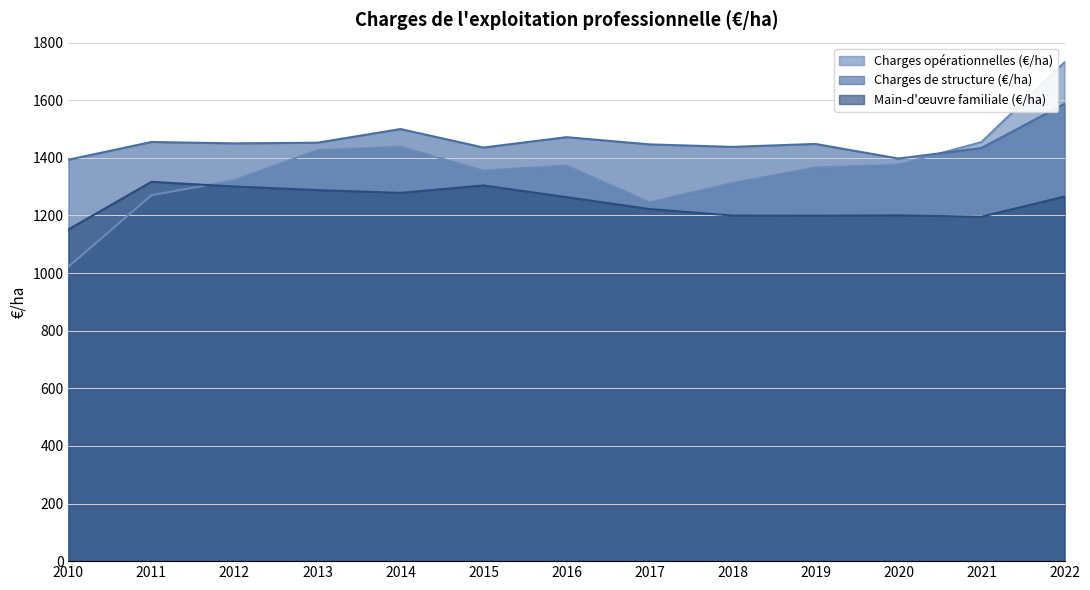

How many lines are shown in the chart?

3